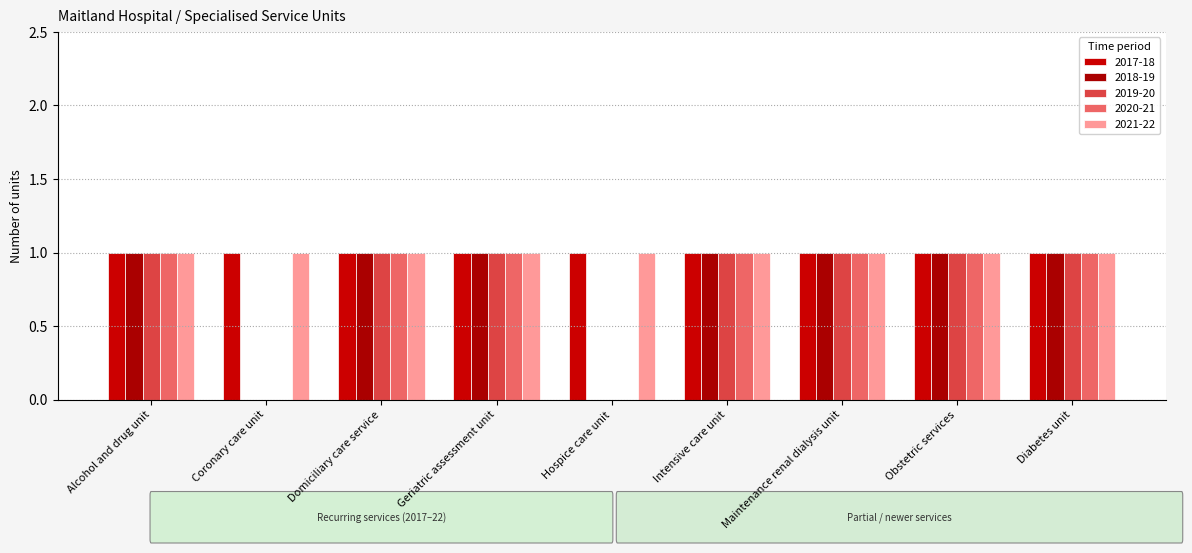

What is the difference between the second highest and second lowest values in the 2020-21 series?

1